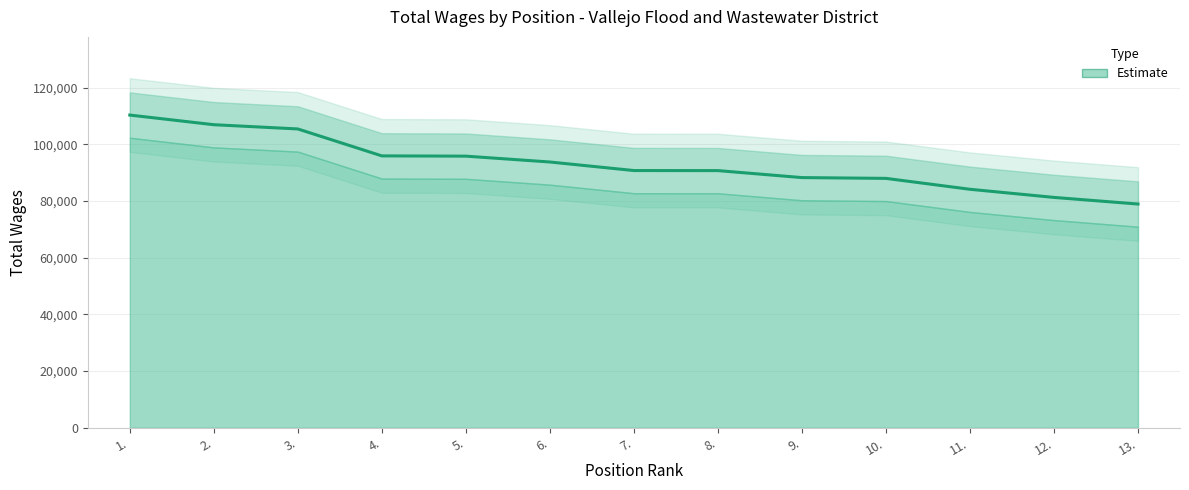

What is the maximum value shown in the chart?

110327